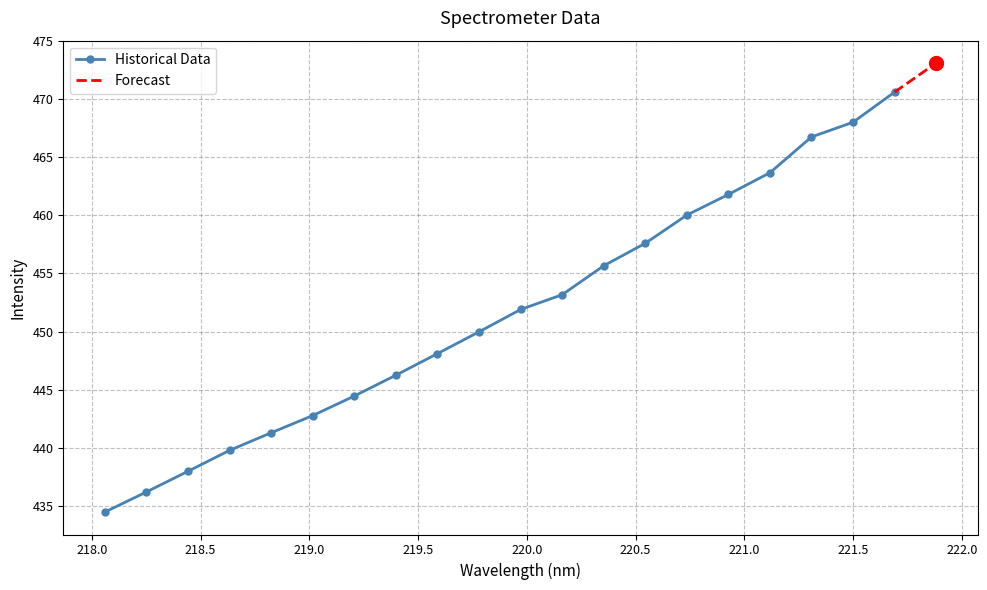

Reading right to left, list all the values displayed in this chart.

470.6	468.0	466.8	463.7	461.8	460.0	457.6	455.7	453.2	451.9	450.0	448.1	446.2	444.4	442.8	441.3	439.8	438.0	436.2	434.4